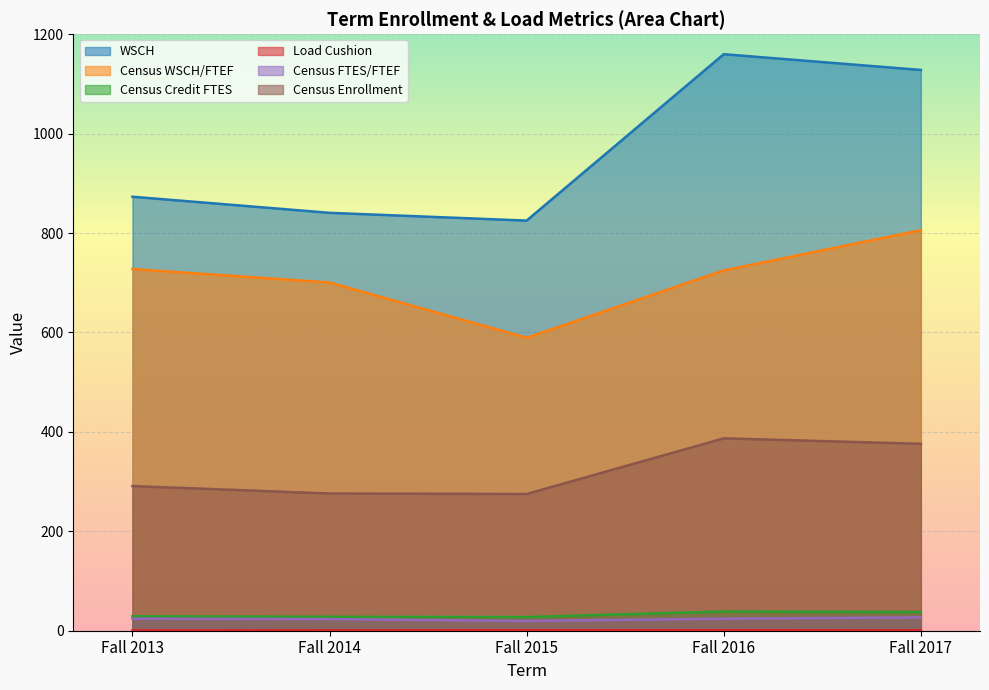

What is the lowest value of the Census Enrollment series?

275.0